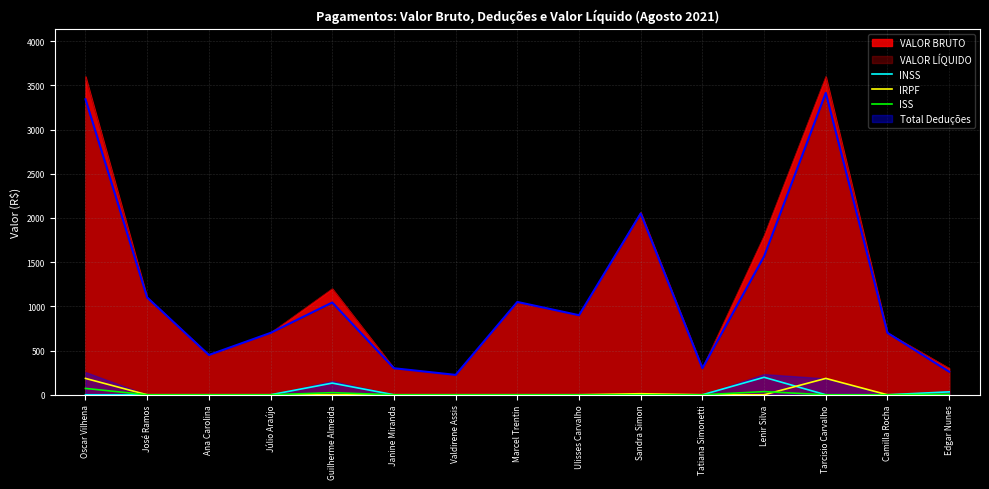

Rank the series by their maximum value, from lowest to highest.

ISS, IRPF, INSS